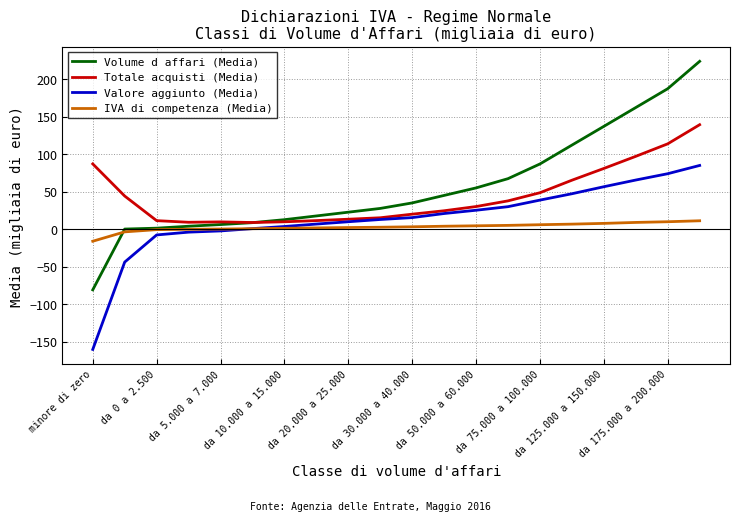

What is the smallest value displayed?

-160.4